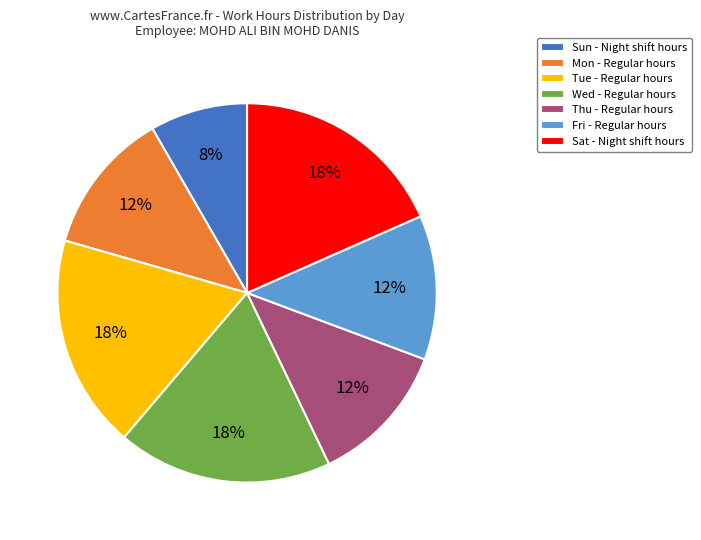

What percentage is the Tue slice, to the nearest percent?

18%